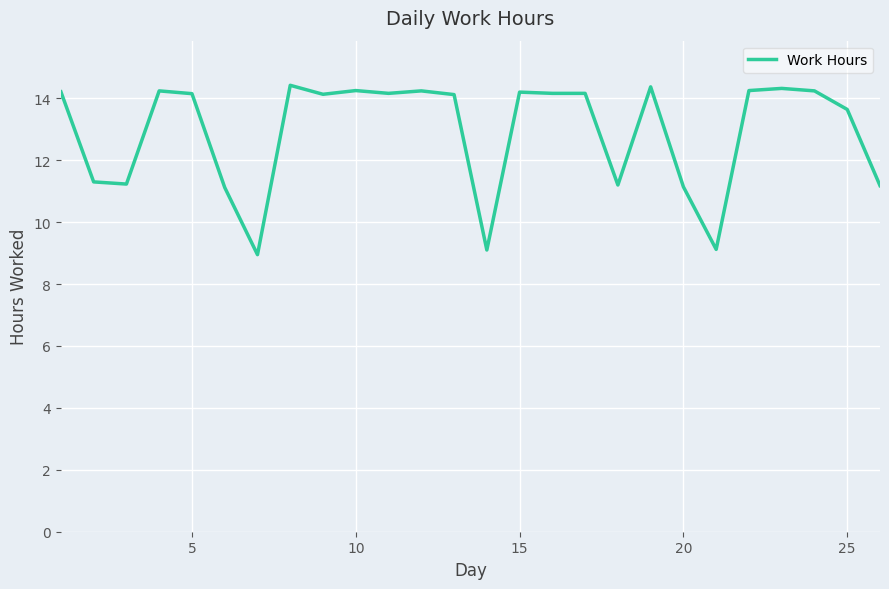

True or false: the data has more than 1 interior local peaks.

True